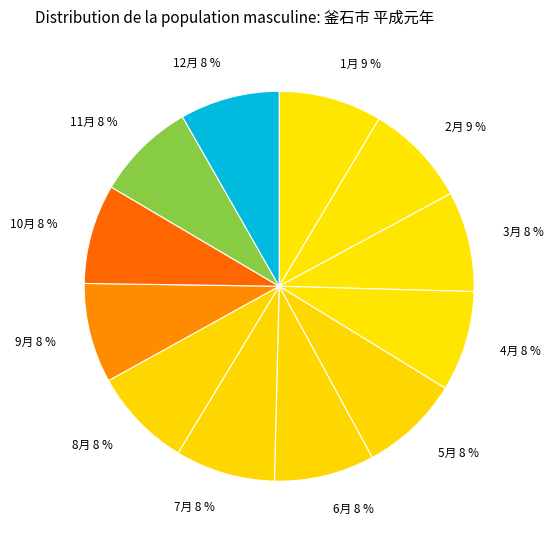

Does any single category account for the majority?

No